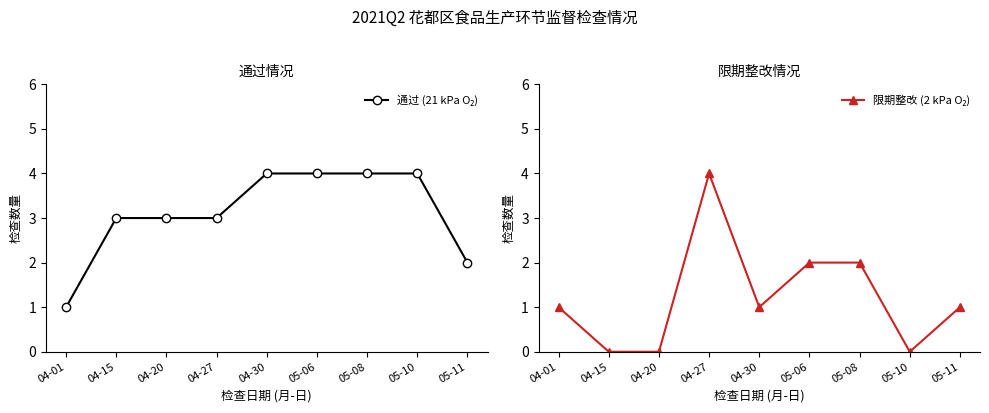

What position from the right is 04-30?

5